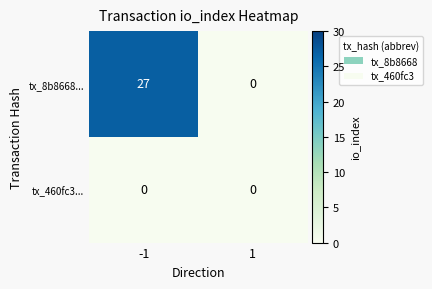

Reading right to left, list all the values displayed in this chart.

tx_8b8668...: 0	27
tx_460fc3...: 0	0